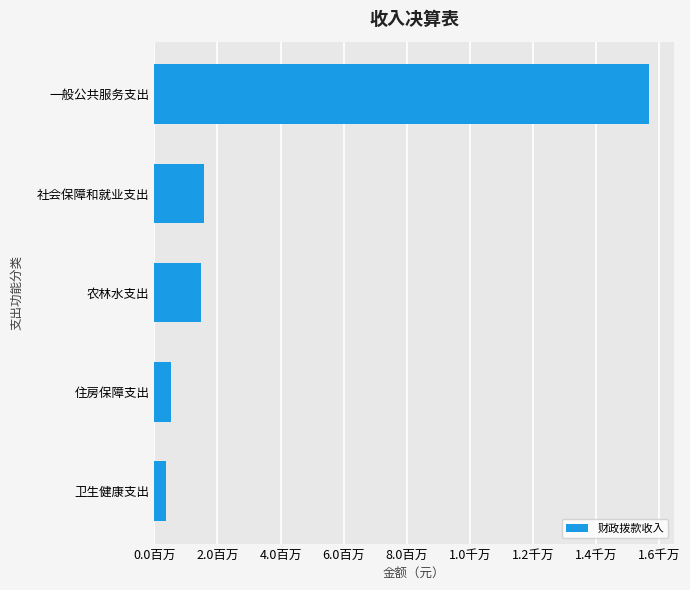

What is the average value?

3927010.7